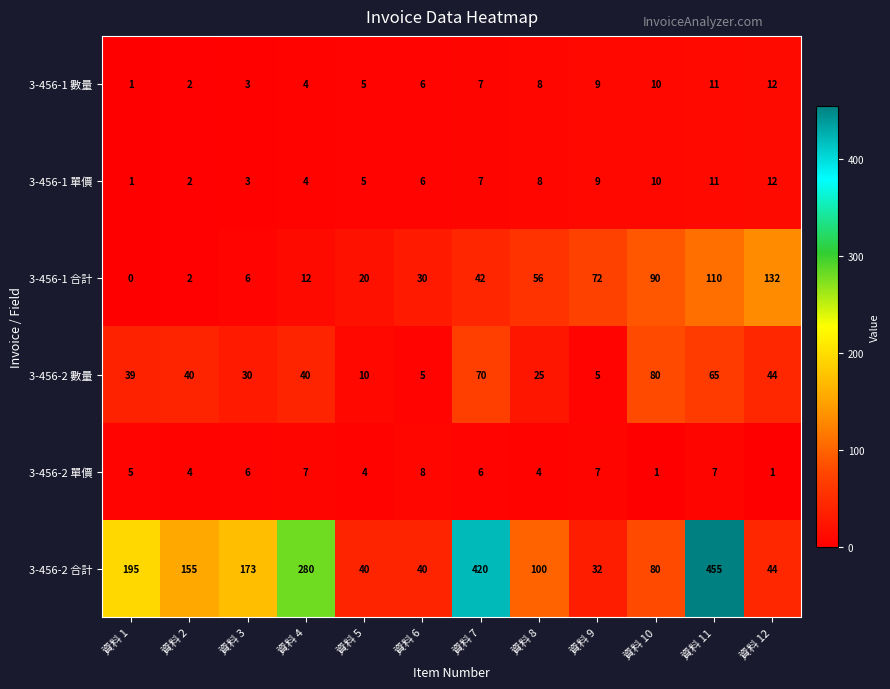

What is the difference between the 3-456-2 合計 values at 資料 11 and 資料 6?

415